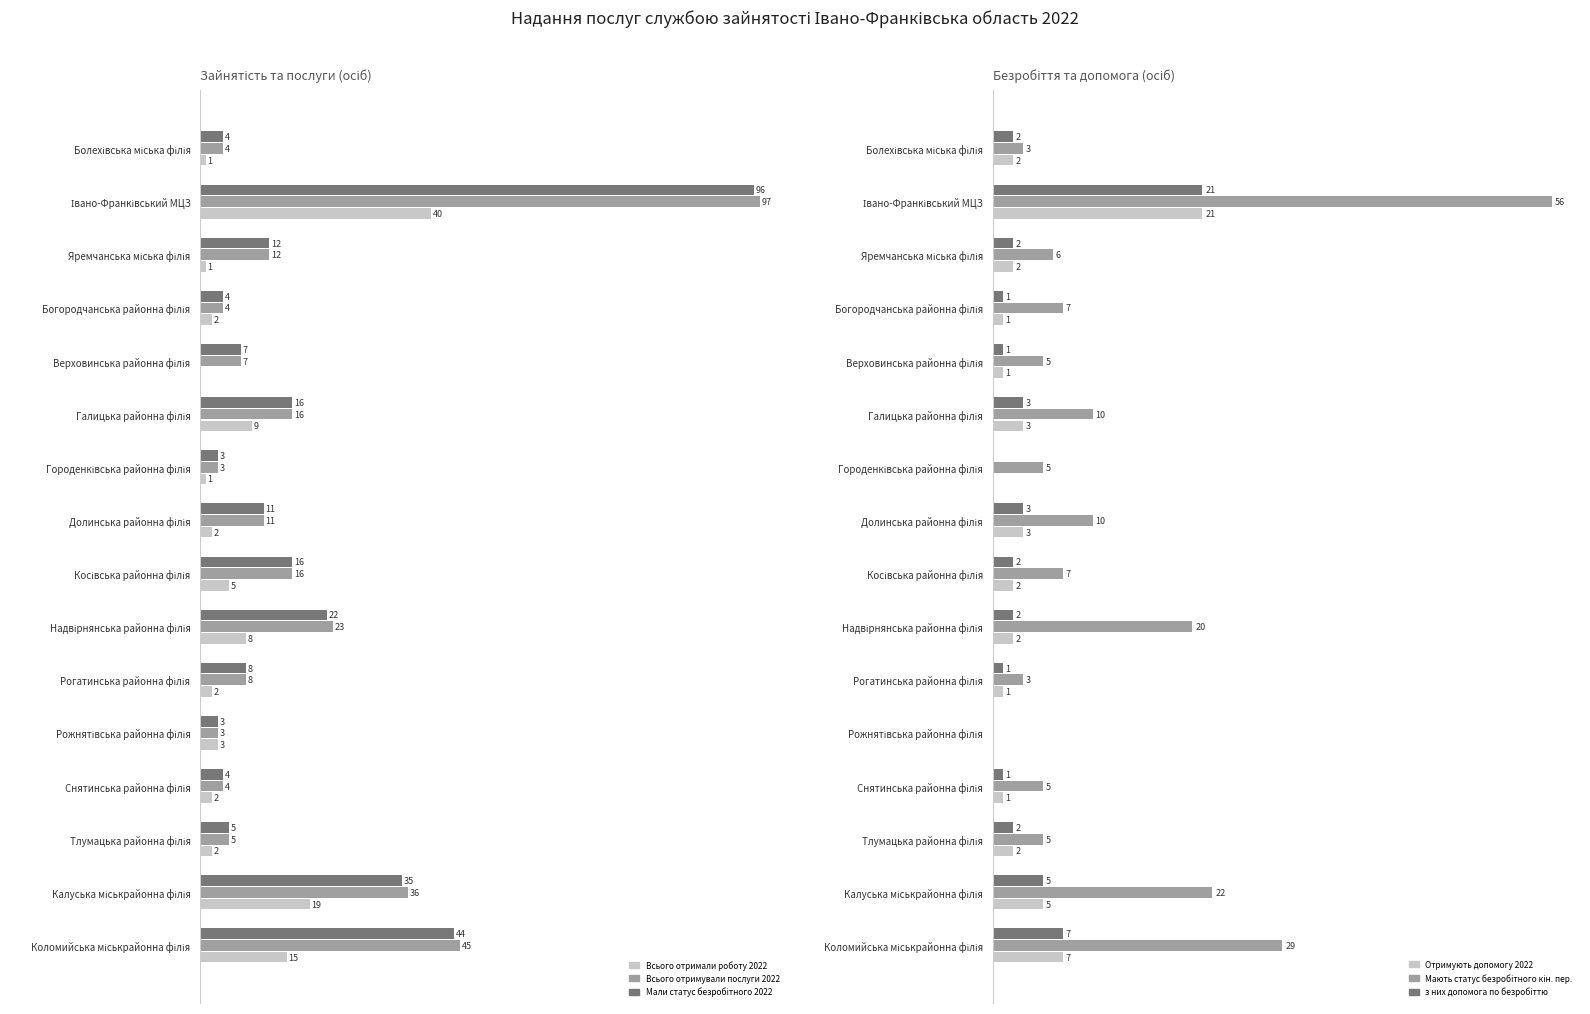

Which series changed the most between Галицька районна філія and Косівська районна філія?

Всього отримали роботу 2022